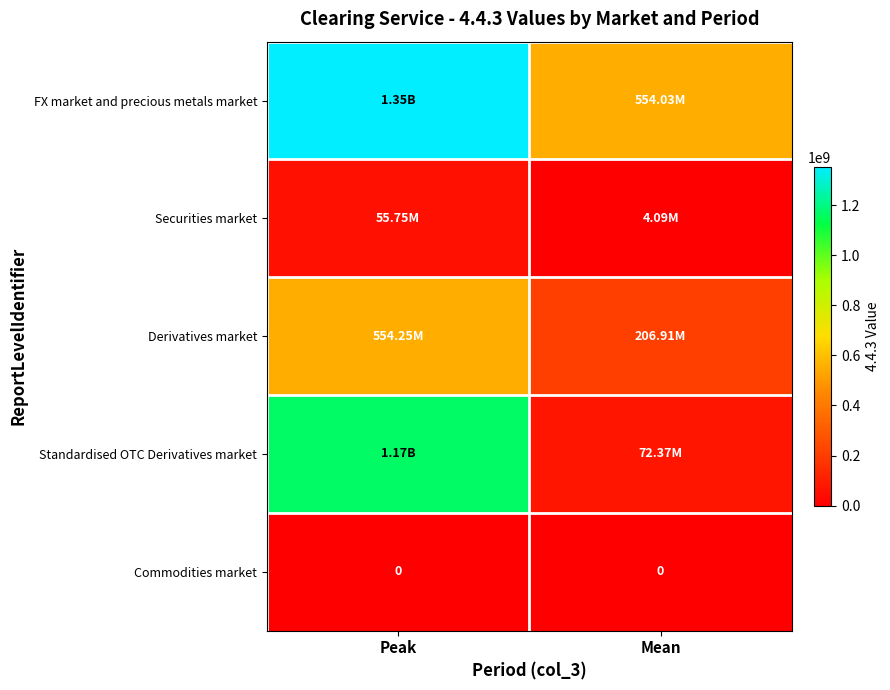

At which category does the chart reach its minimum across all series?

Peak